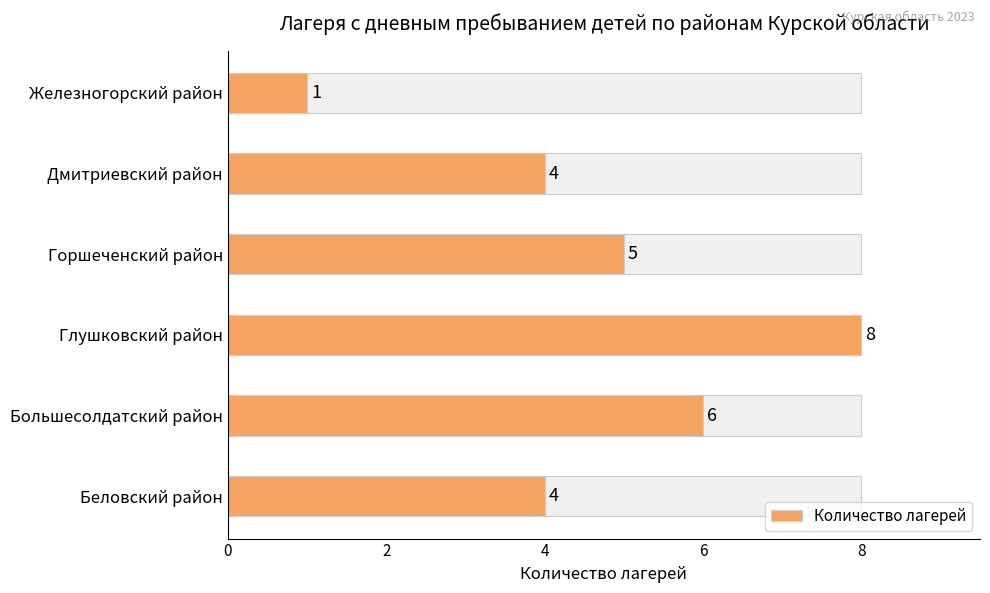

What is the value of the 3rd bar from the left?

8